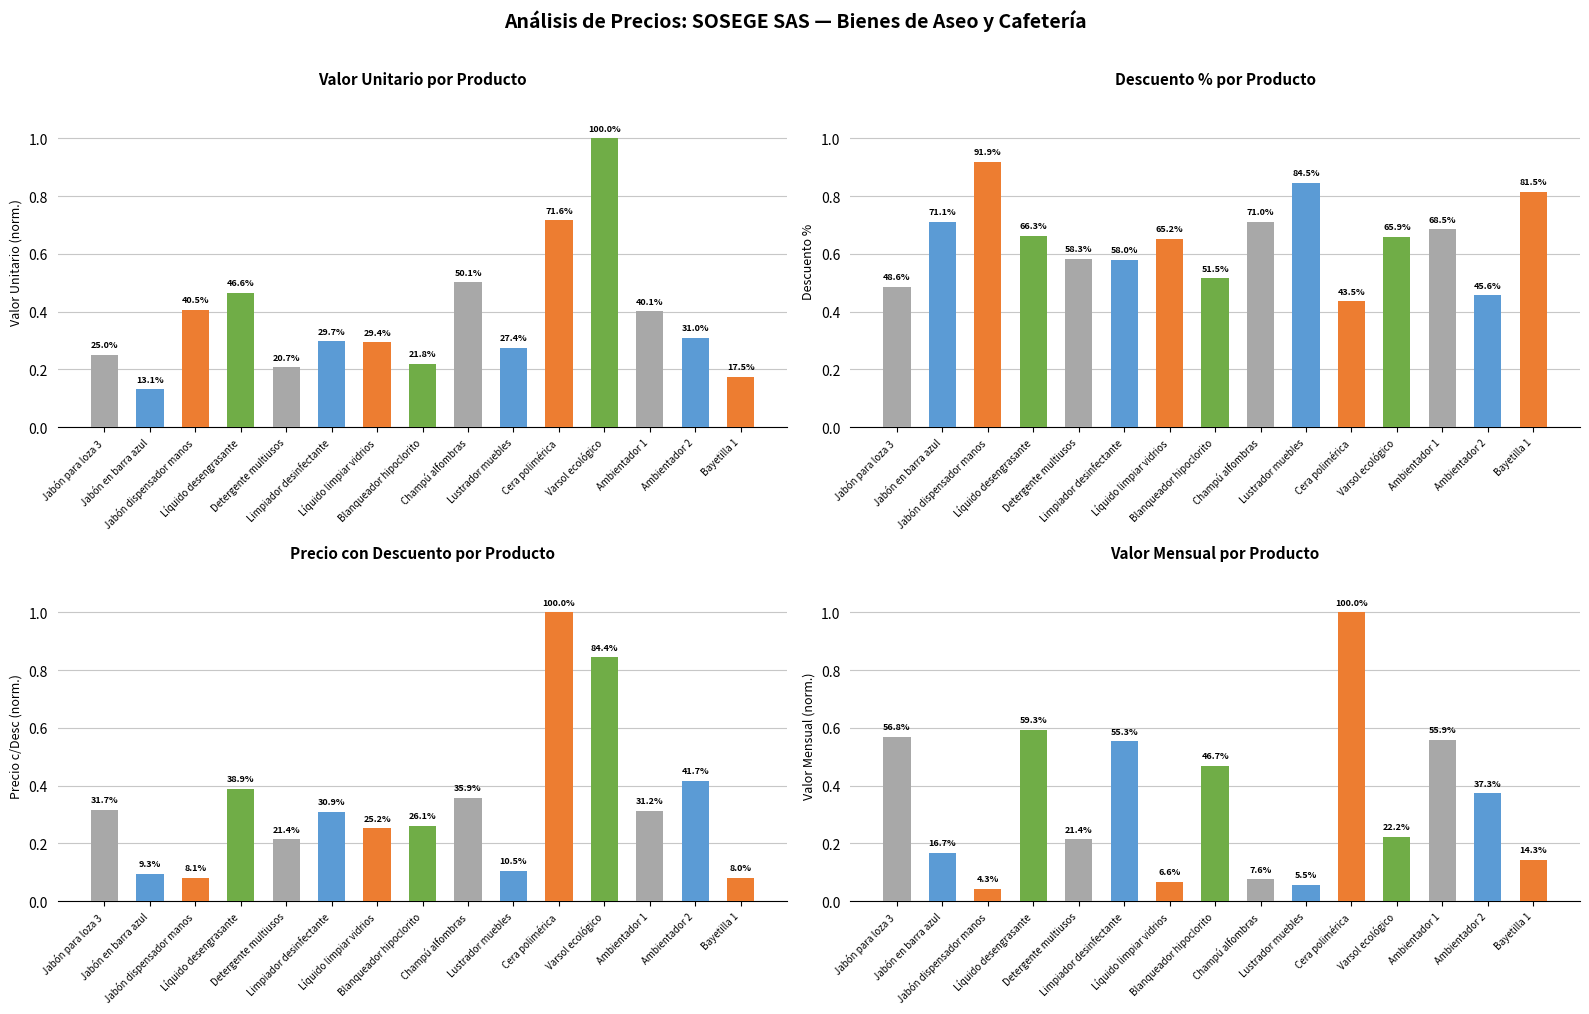

Which label corresponds to the largest value in the chart?

Cera polimérica